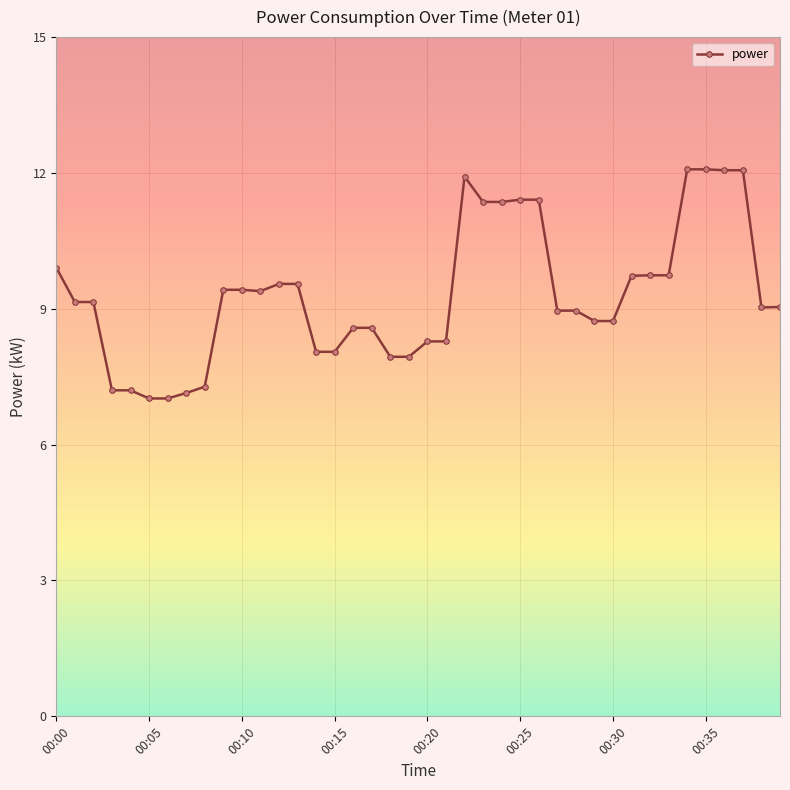

What position from the left is 9?

10